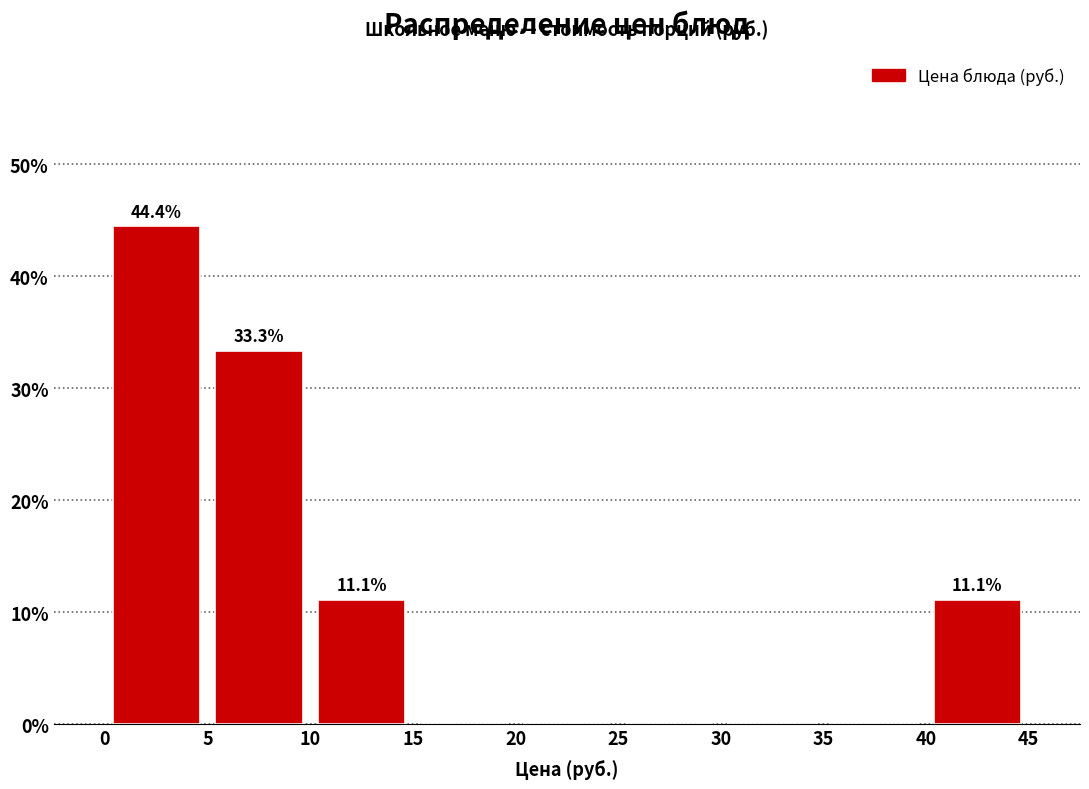

Over which range of the x-axis is the bar tallest?

0 to 5